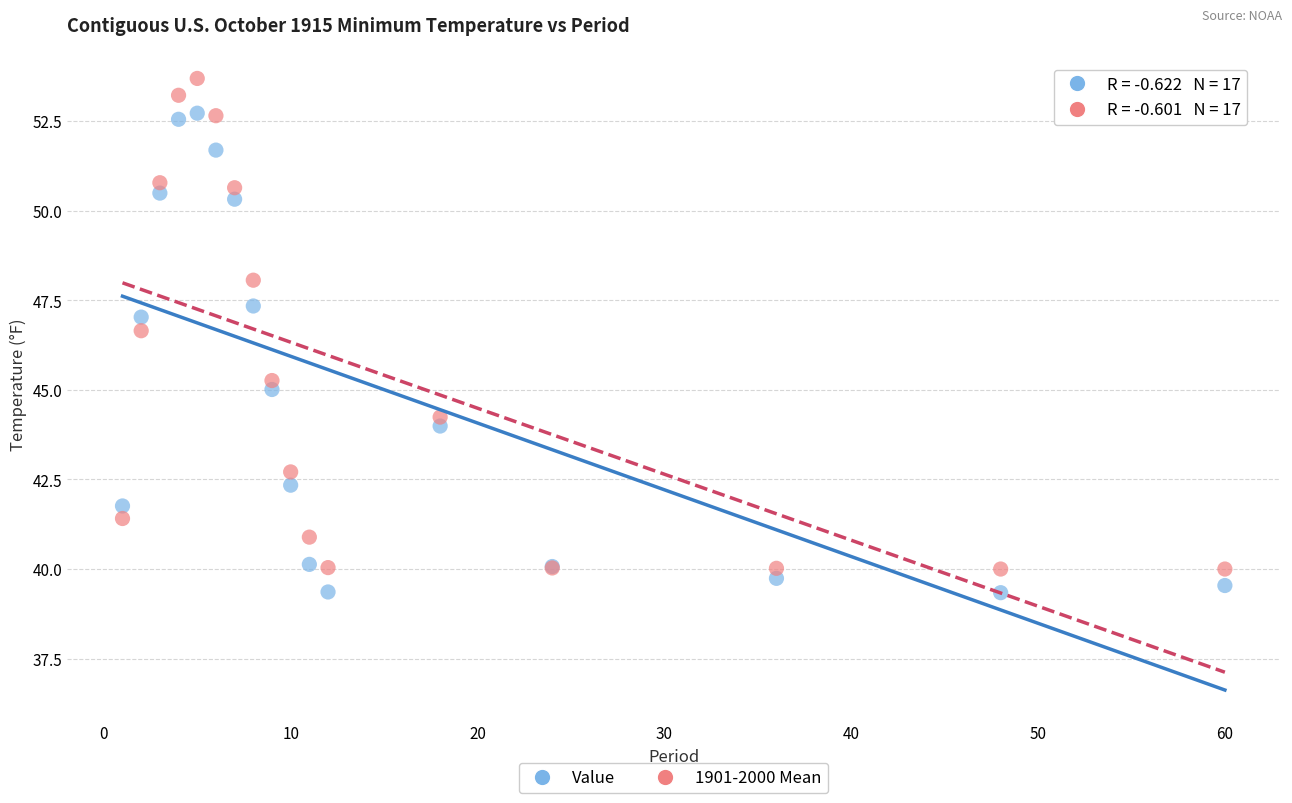

Which series has the largest Y range (max minus min)?

1901-2000 Mean